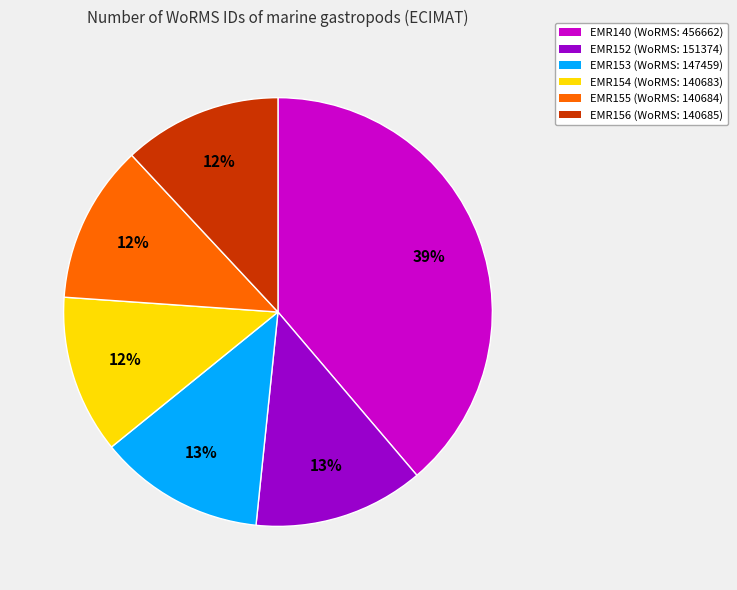

True or false: EMR155 accounts for 12% of the total.

True